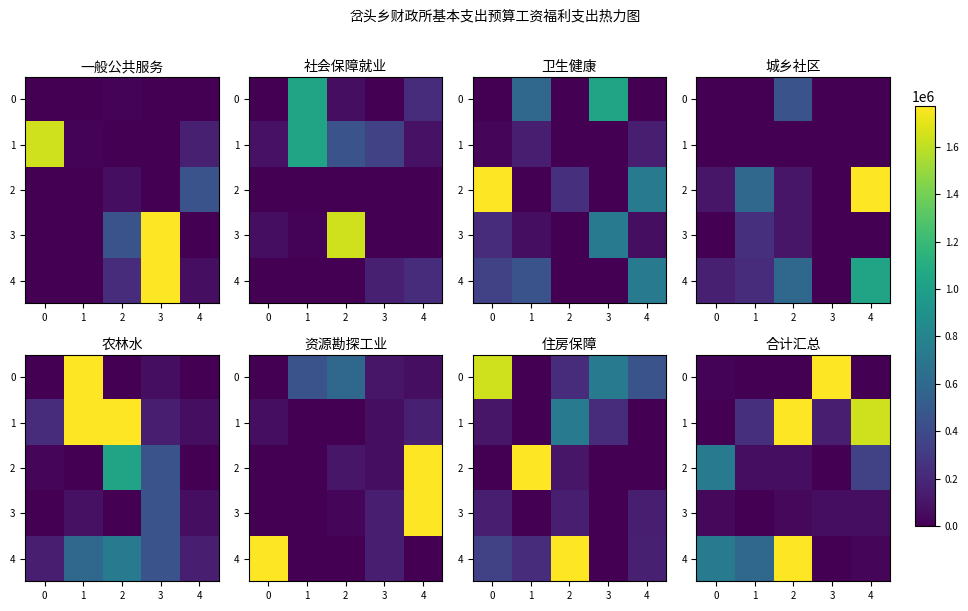

What is the total value across all series at 4?

2085534